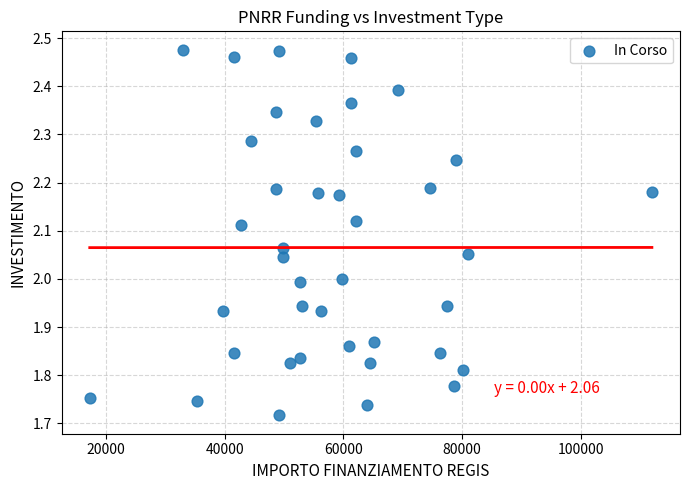

What is the range of X values (max minus min)?

94665.7